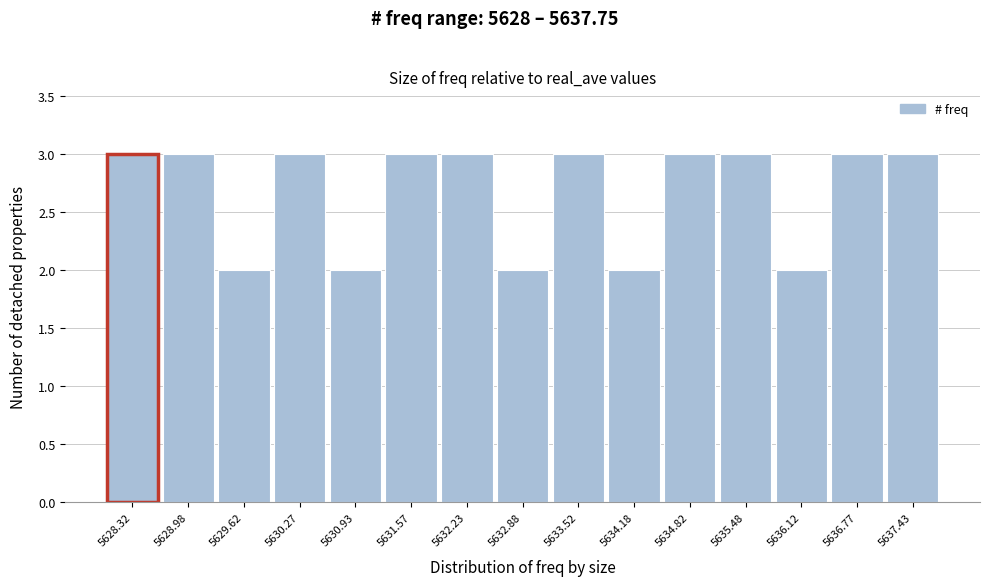

How tall is the bar that spans 5632.55 to 5633.20 on the x-axis? Neither the bar edges nor the heights are printed on the chart, so give them approximately, as read against the axes.

2